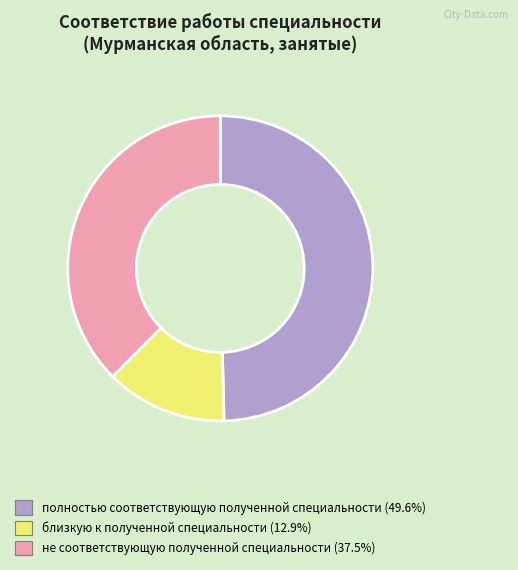

Rank the categories by value from lowest to highest.

близкую к полученной специальности, не соответствующую полученной специальности, полностью соответствующую полученной специальности